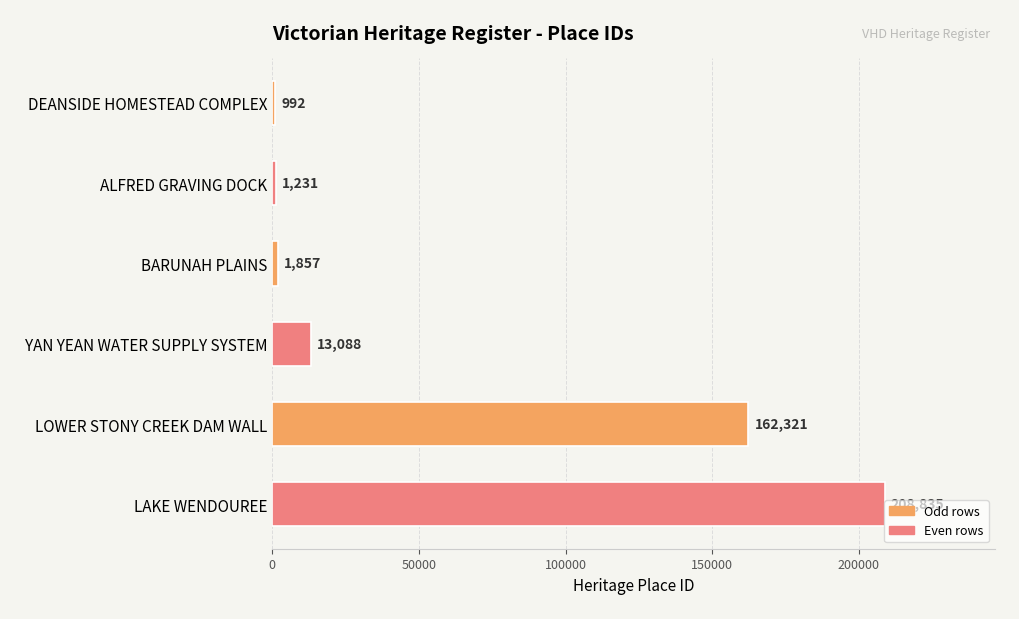

The value at YAN YEAN WATER SUPPLY SYSTEM is 13088. True or false?

True